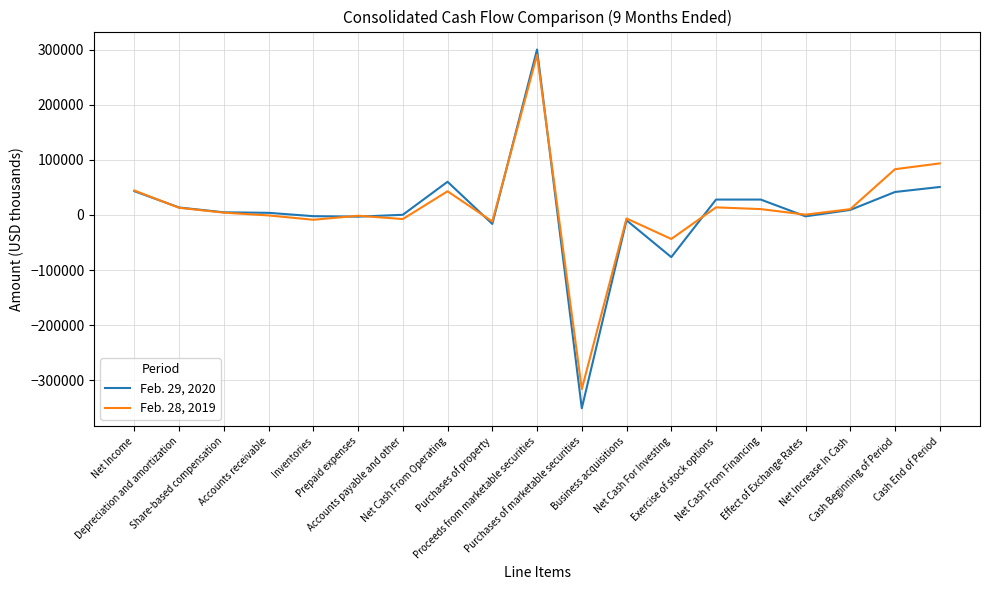

Rank the series by their maximum value, from lowest to highest.

Feb. 28, 2019, Feb. 29, 2020